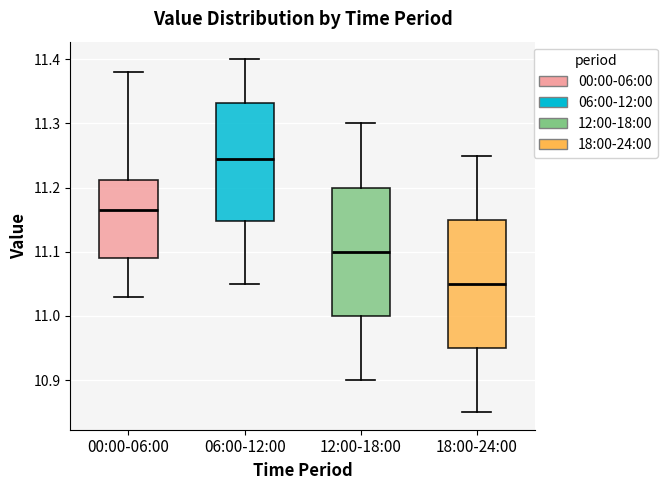

Which box's median line is the highest?

06:00-12:00